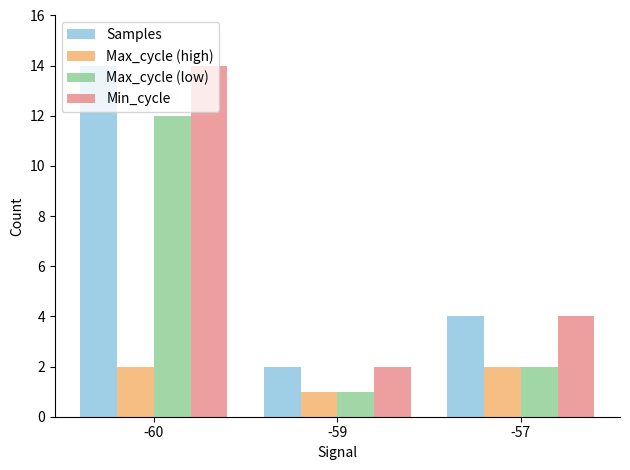

What is the difference between the second highest and minimum values in the Max_cycle (high) series?

1